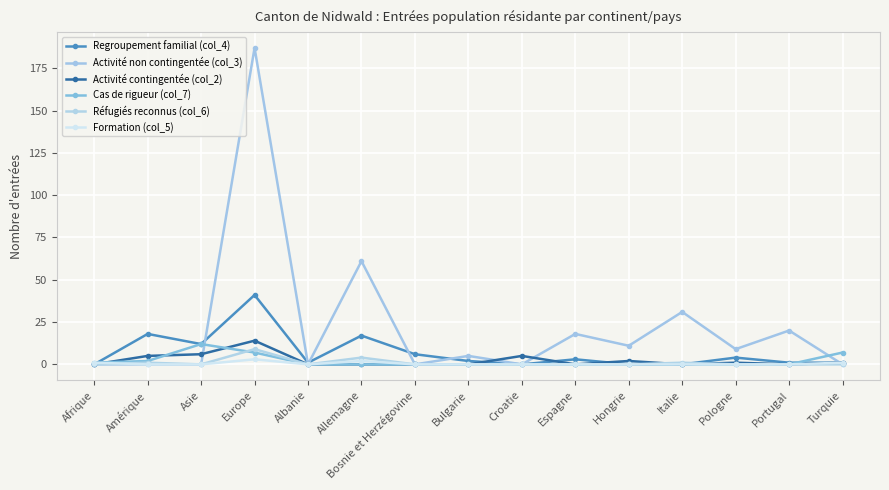

Which series has the widest spread of values?

Activité non contingentée (col_3)